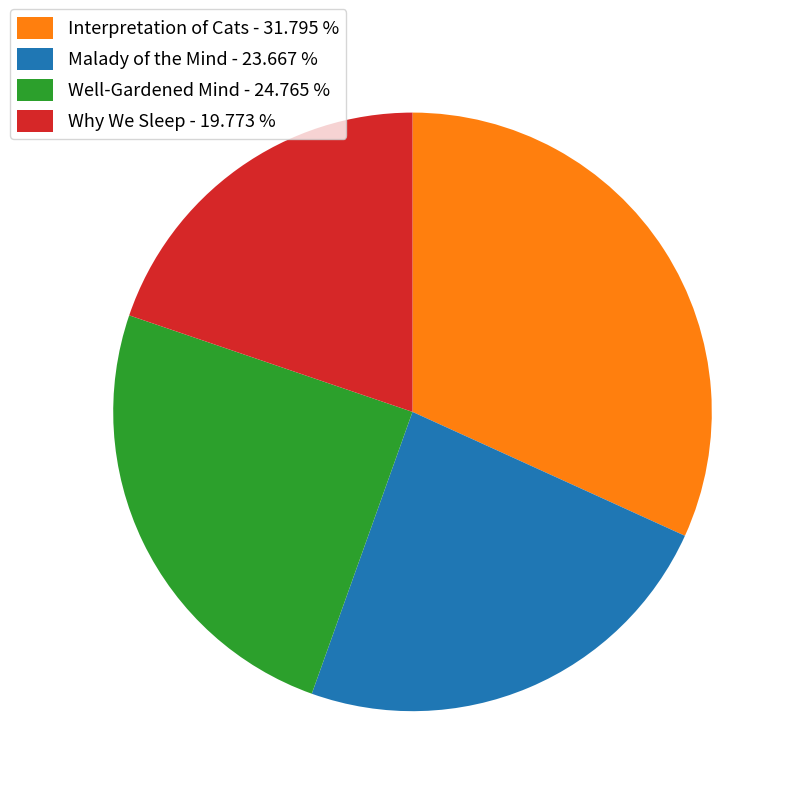

Rank the categories by value from lowest to highest.

Why We Sleep, Malady of the Mind, Well-Gardened Mind, Interpretation of Cats